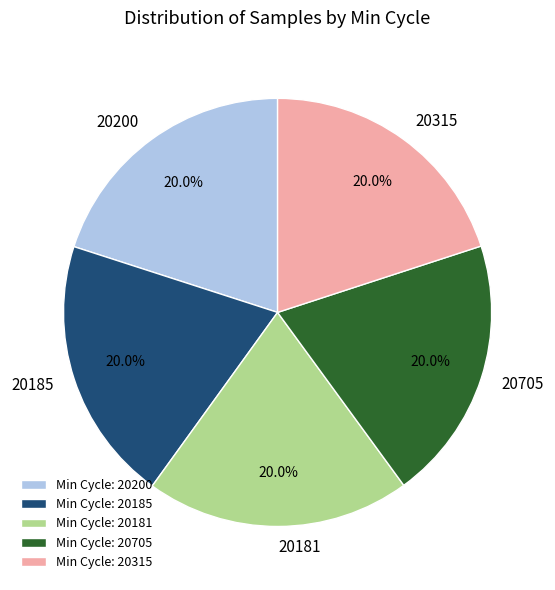

What is the total percentage of 20705 and 20185?

40.0%